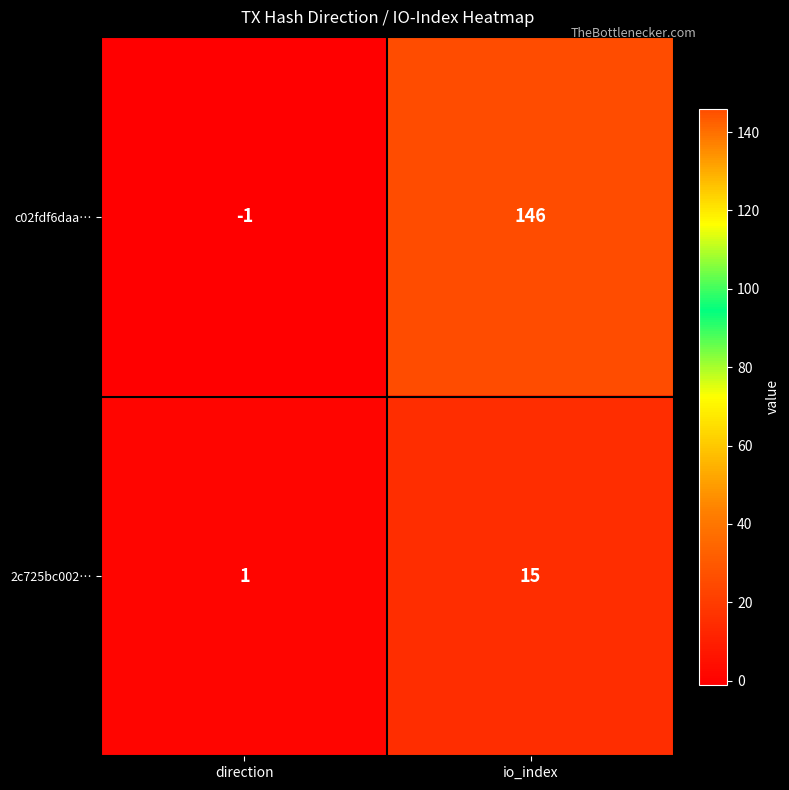

What is the sum of the c02fdf6daa… values at direction and io_index?

145